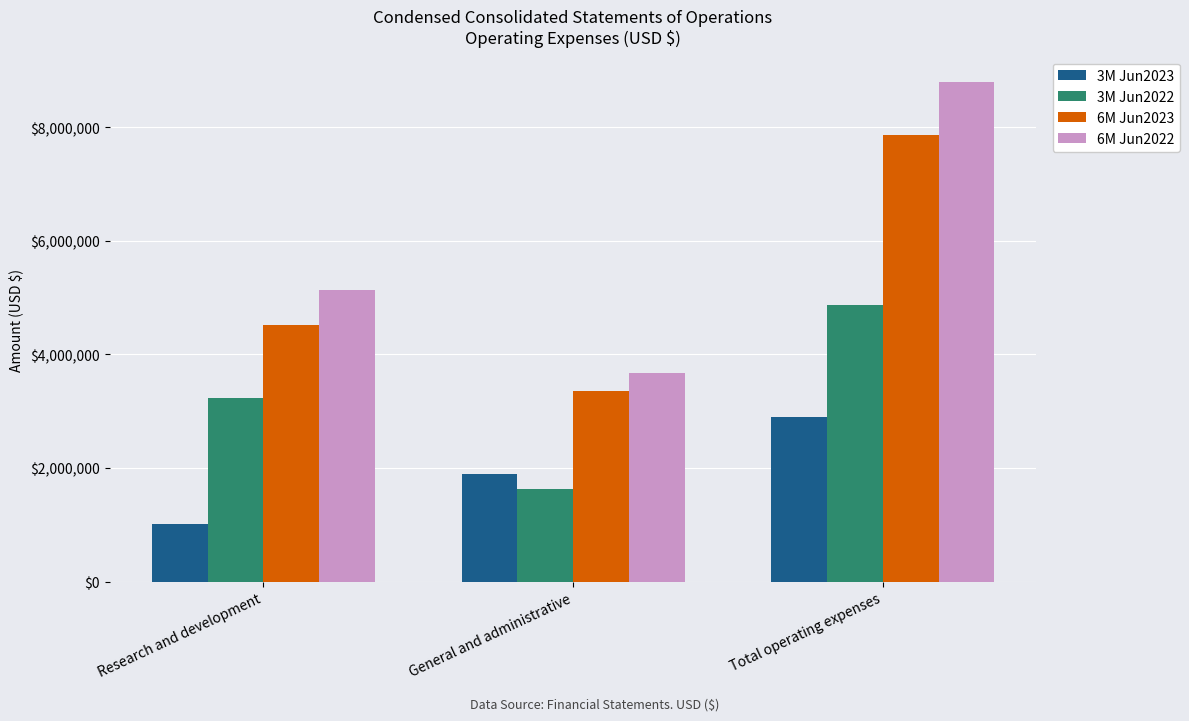

True or false: 3M Jun2022 has a value of 2205171 at Research and development.

False